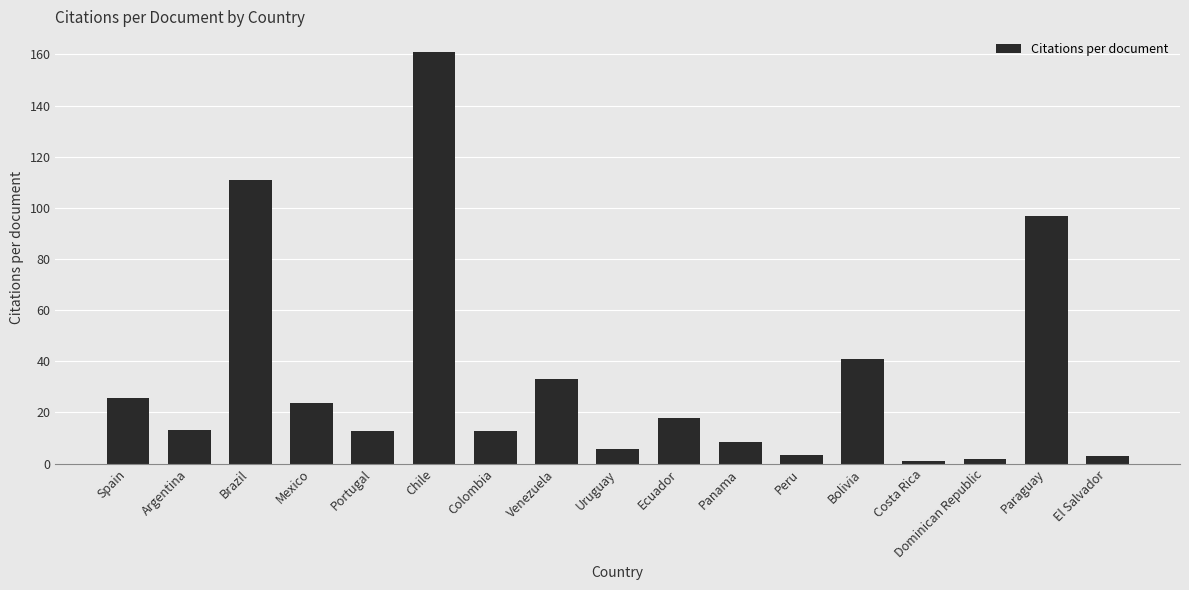

What is the sum of all values?

573.0